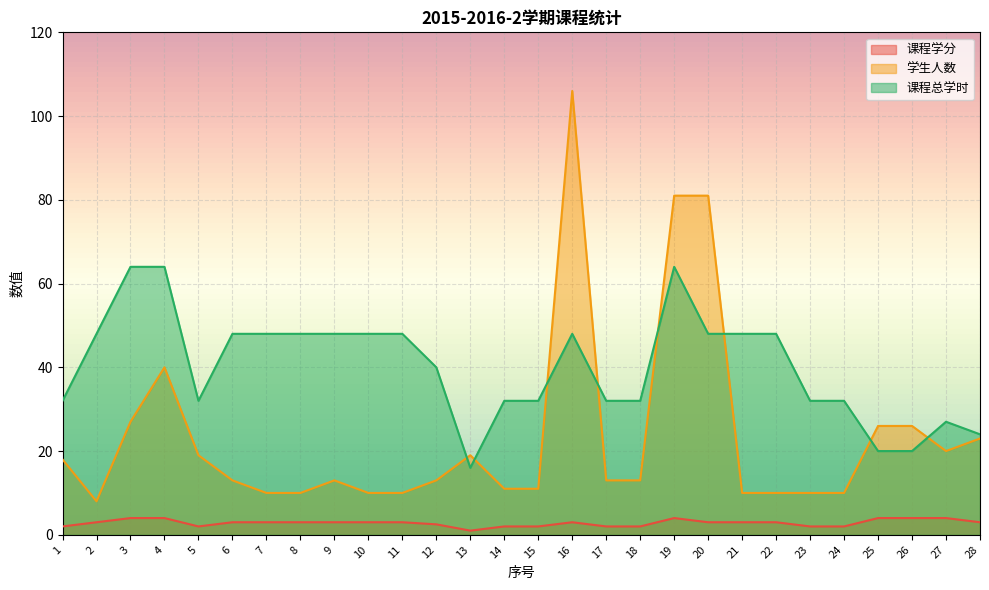

How many values in the 课程总学时 series are below 48?

14